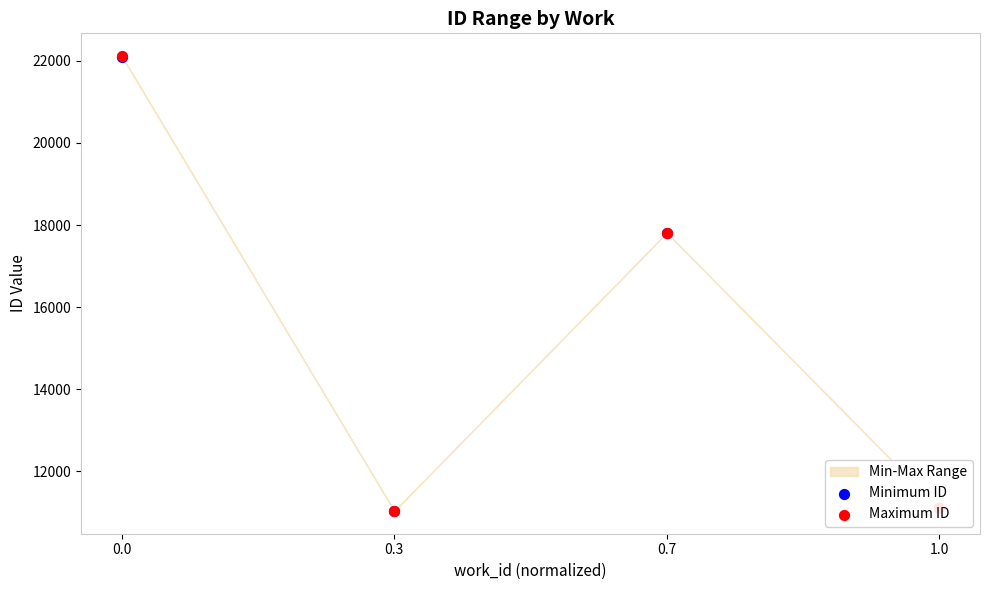

Is the value of Minimum ID at 0.0 greater than the value of Maximum ID at 1.0?

Yes